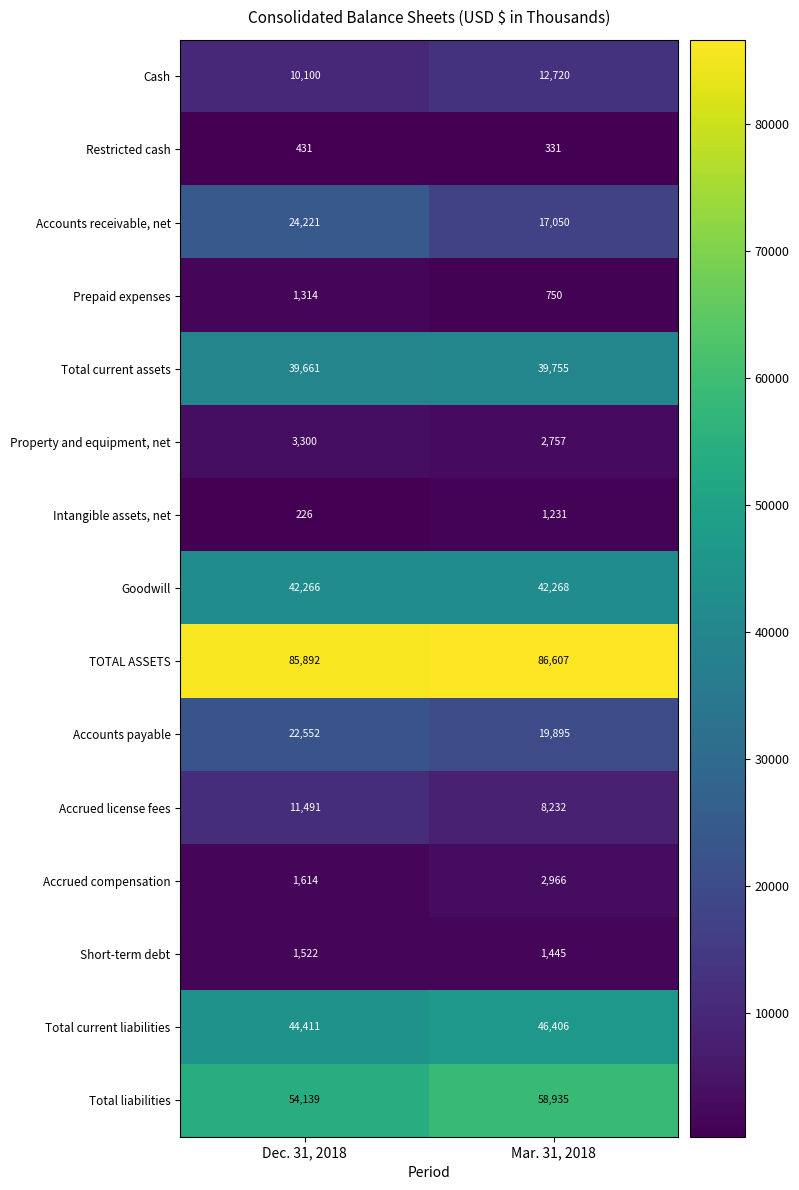

What is the sum of the Total current assets values at Dec. 31, 2018 and Mar. 31, 2018?

79416